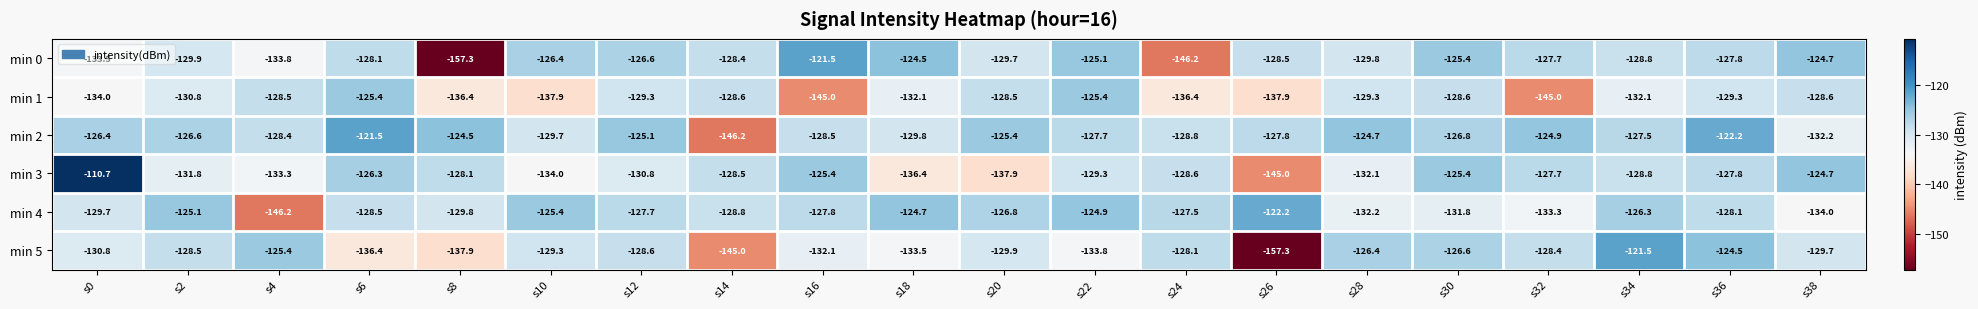

What is the sum of all min 1 values?

-2649.1